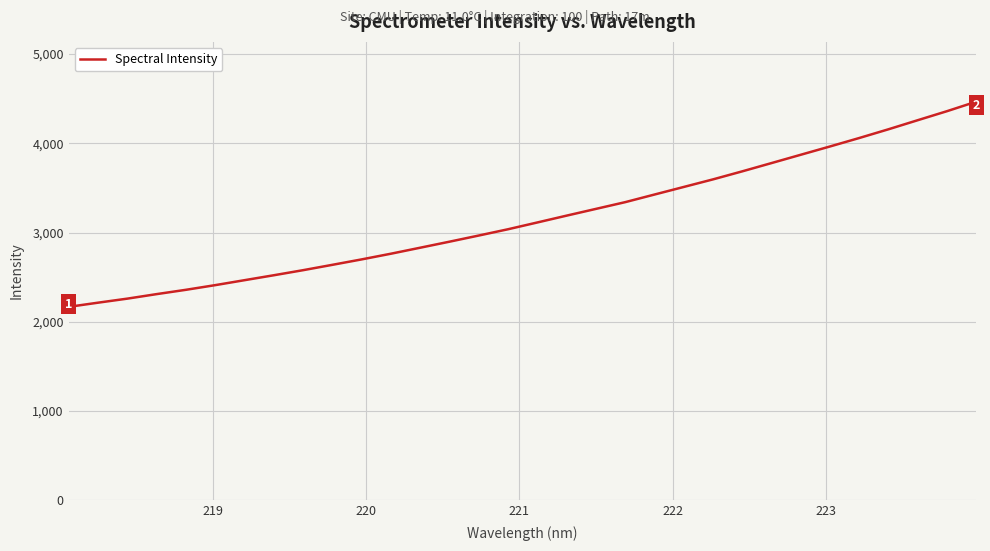

What is the difference between the maximum and minimum values?

2301.0